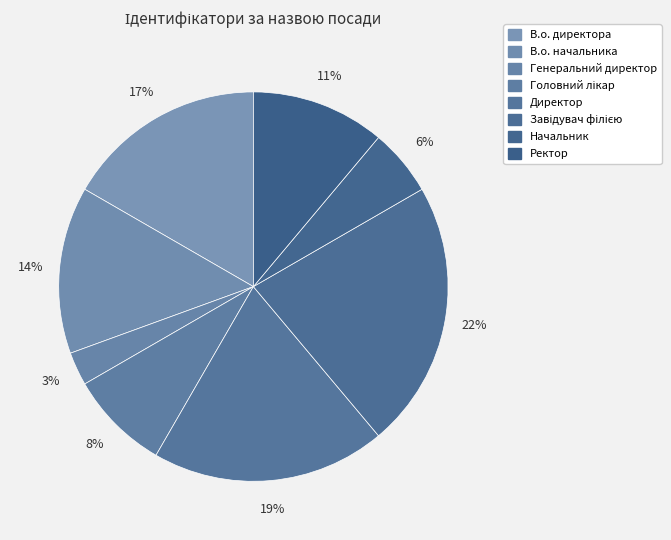

Count the number of slices in the pie.

8